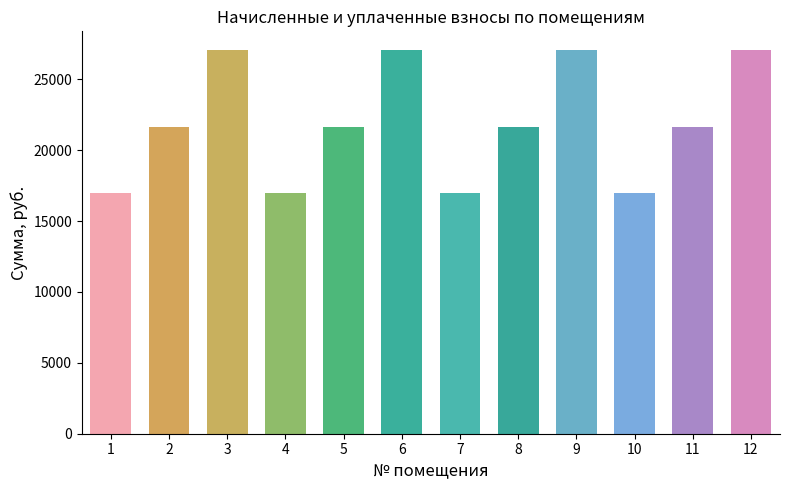

What is the sum of the values at 1 and 9?

43980.2